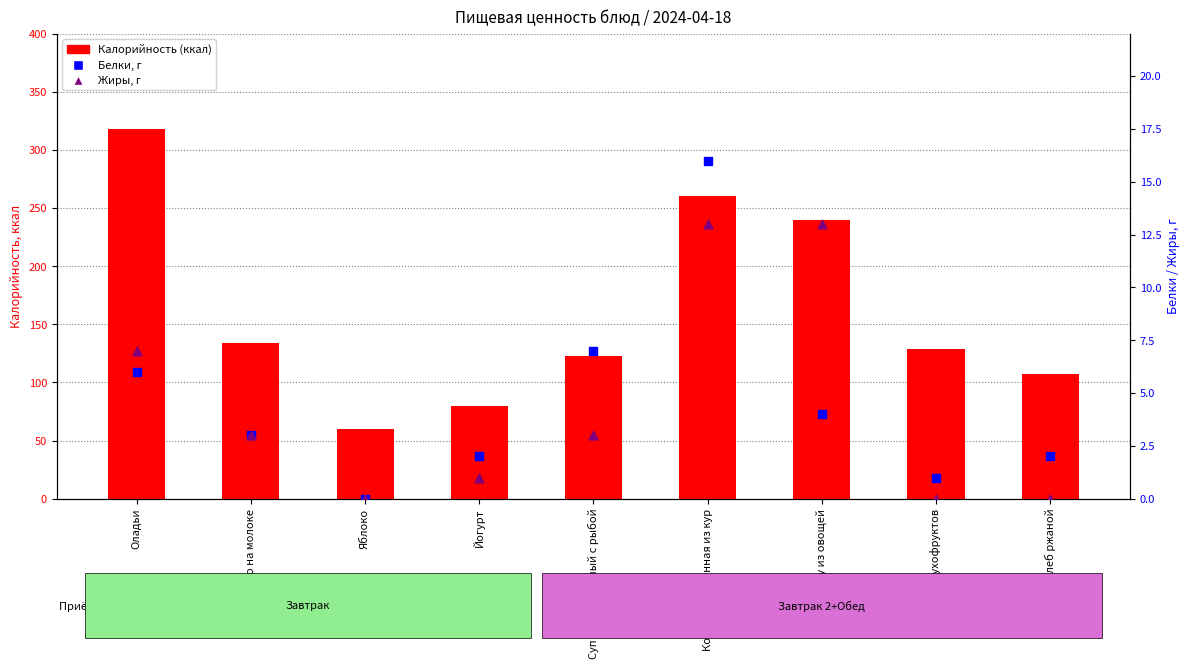

At which category is the sum across all series the highest?

Оладьи